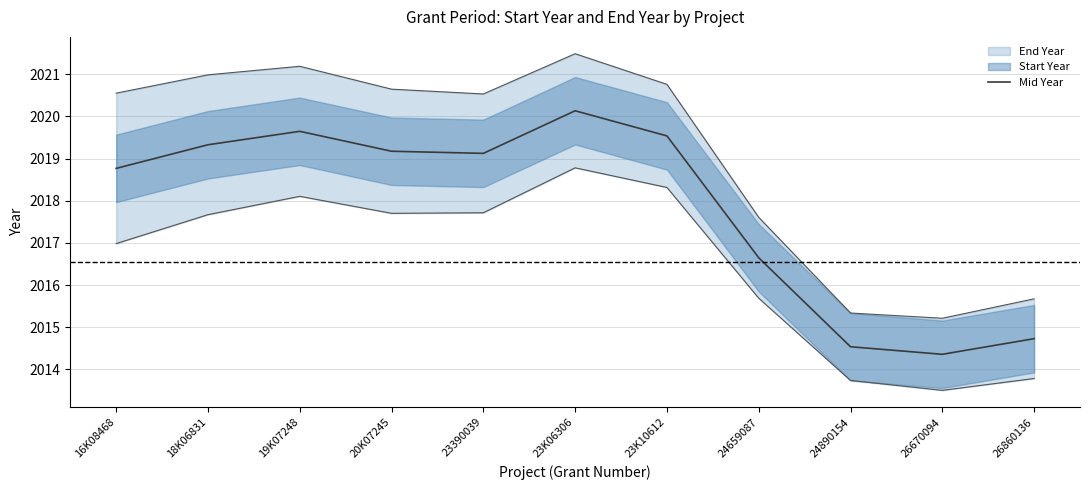

What is the ratio of the value at 23390039 to the value at 24659087?

1.0